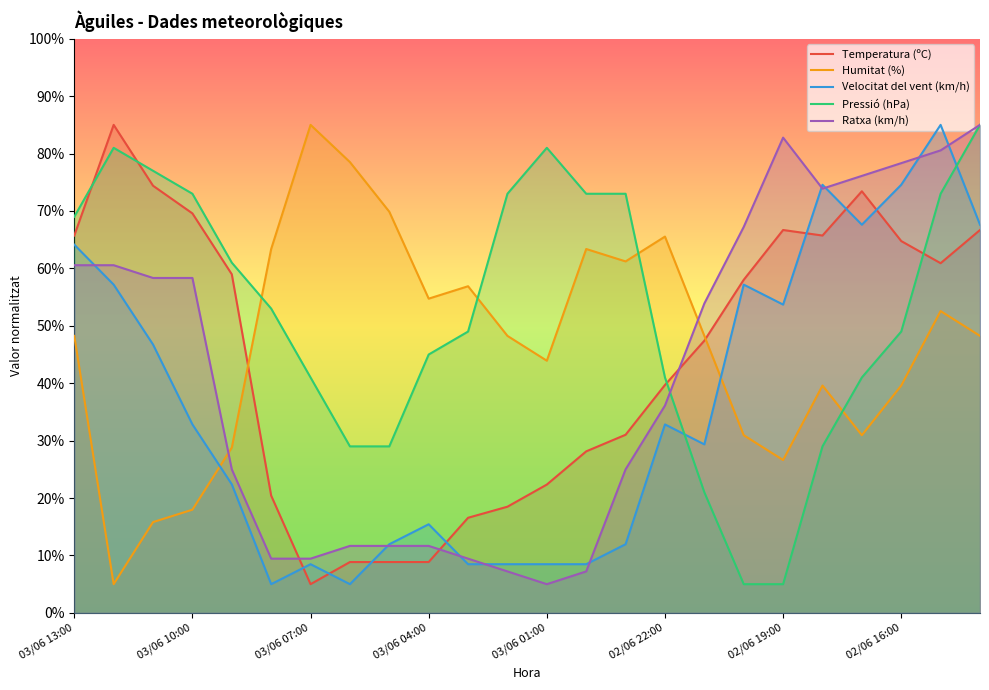

List the series in order of their peak value, highest first.

Temperatura (ºC), Humitat (%), Velocitat del vent (km/h), Pressió (hPa), Ratxa (km/h)